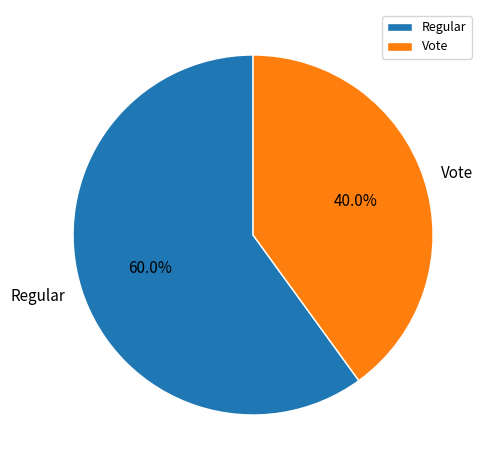

What is the total percentage of Vote and Regular?

100.0%